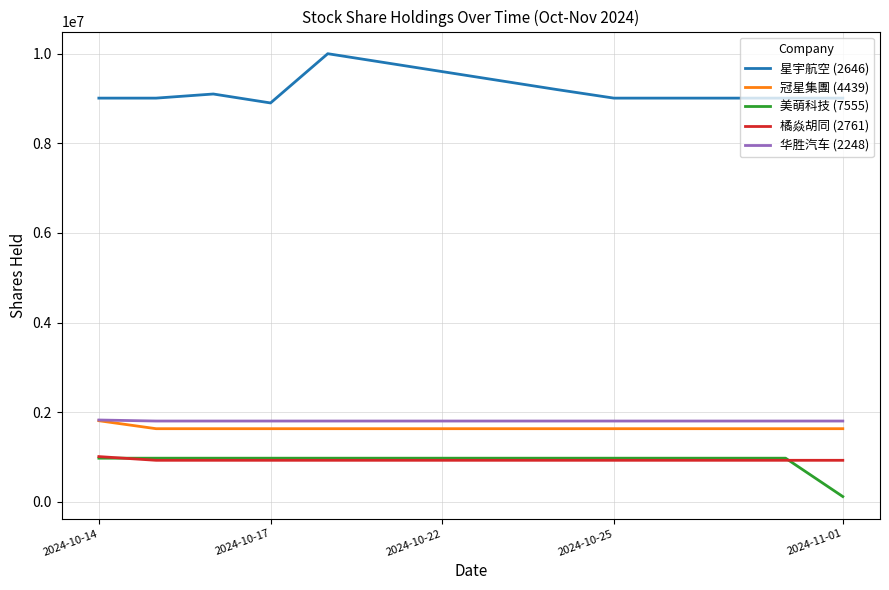

What is the difference between the maximum and minimum values in the 华胜汽车 (2248) series?

23000